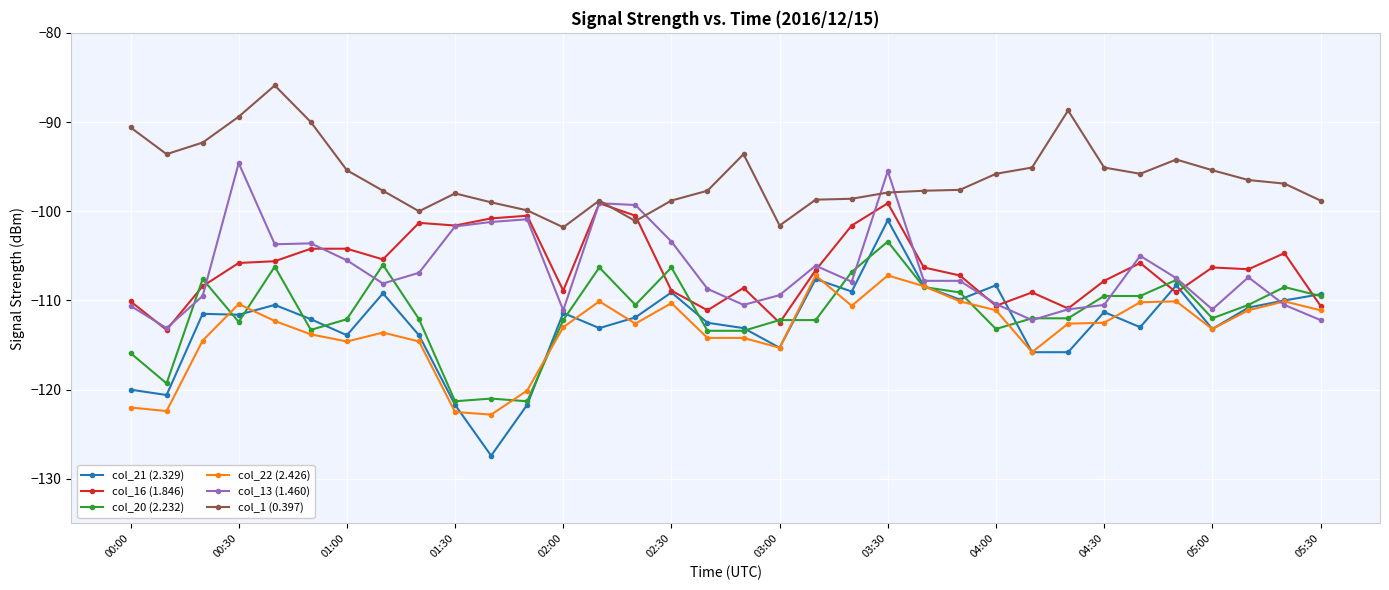

What are all the series names shown in the legend?

col_21 (2.329), col_16 (1.846), col_20 (2.232), col_22 (2.426), col_13 (1.460), col_1 (0.397)